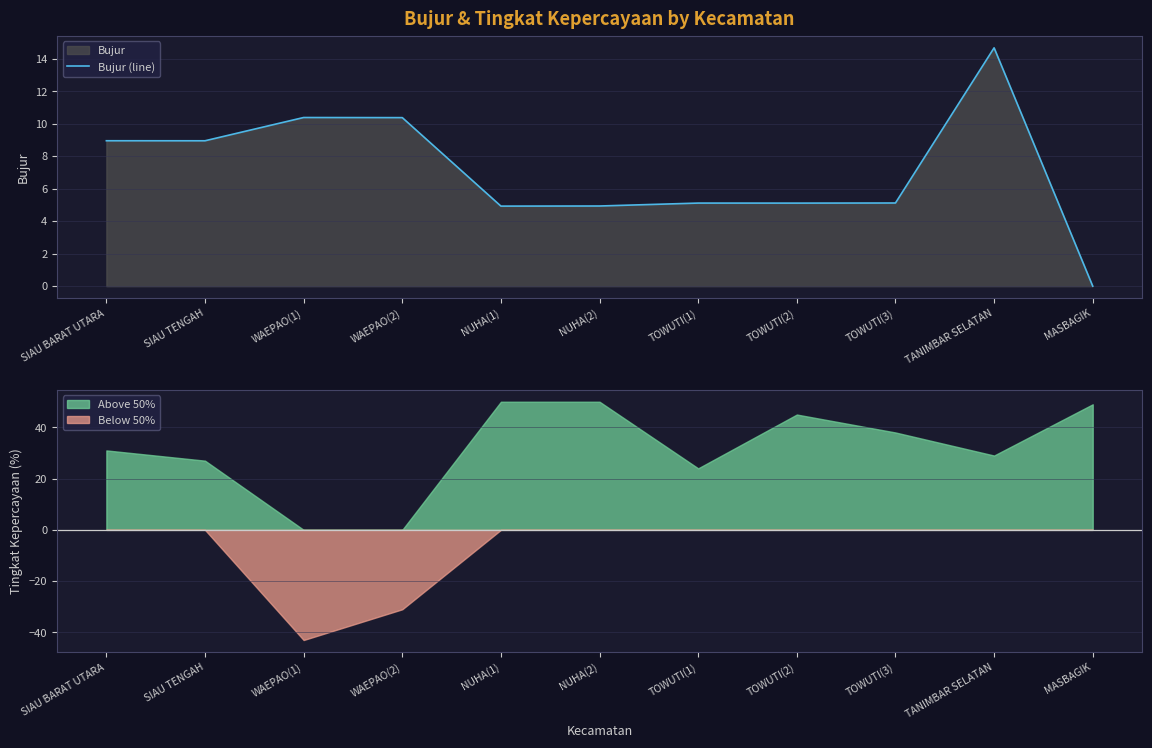

List the labels in order of value, largest first.

TANIMBAR SELATAN, WAEPAO(1), WAEPAO(2), SIAU BARAT UTARA, SIAU TENGAH, TOWUTI(3), TOWUTI(1), TOWUTI(2), NUHA(2), NUHA(1), MASBAGIK